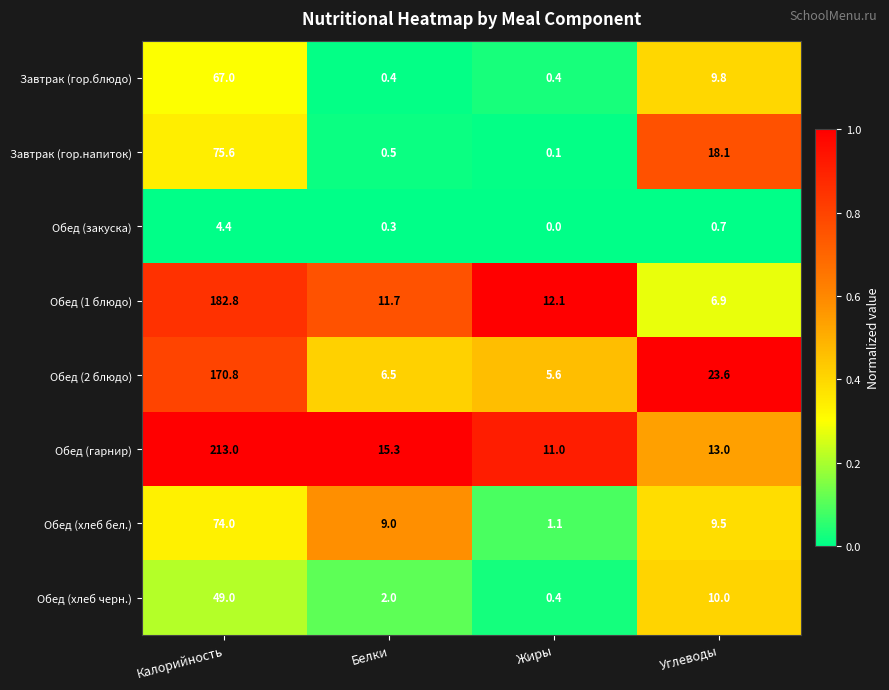

What is the sum of all Обед (1 блюдо) values?

213.5